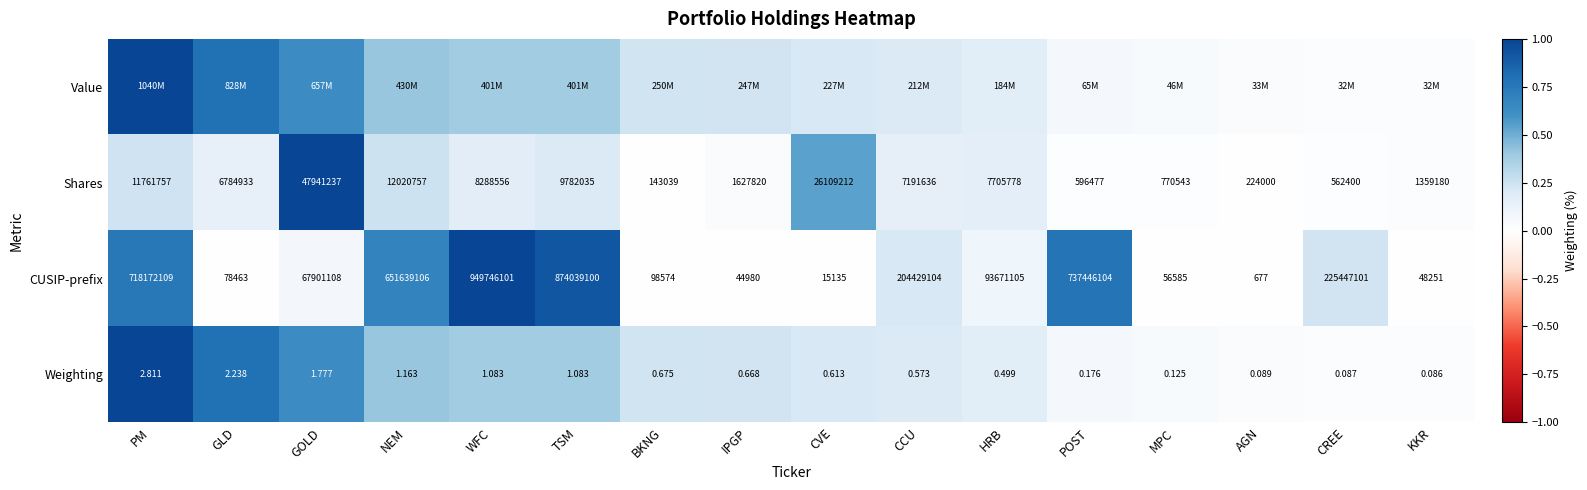

Where does the CUSIP-prefix series first go above 93671105?

PM